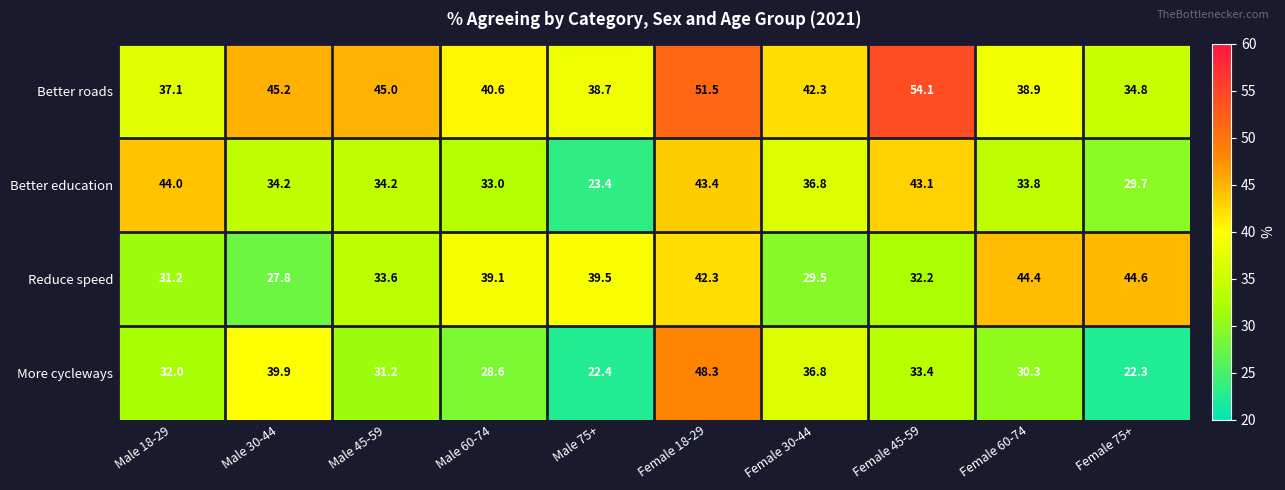

How many data points does each series have?

10